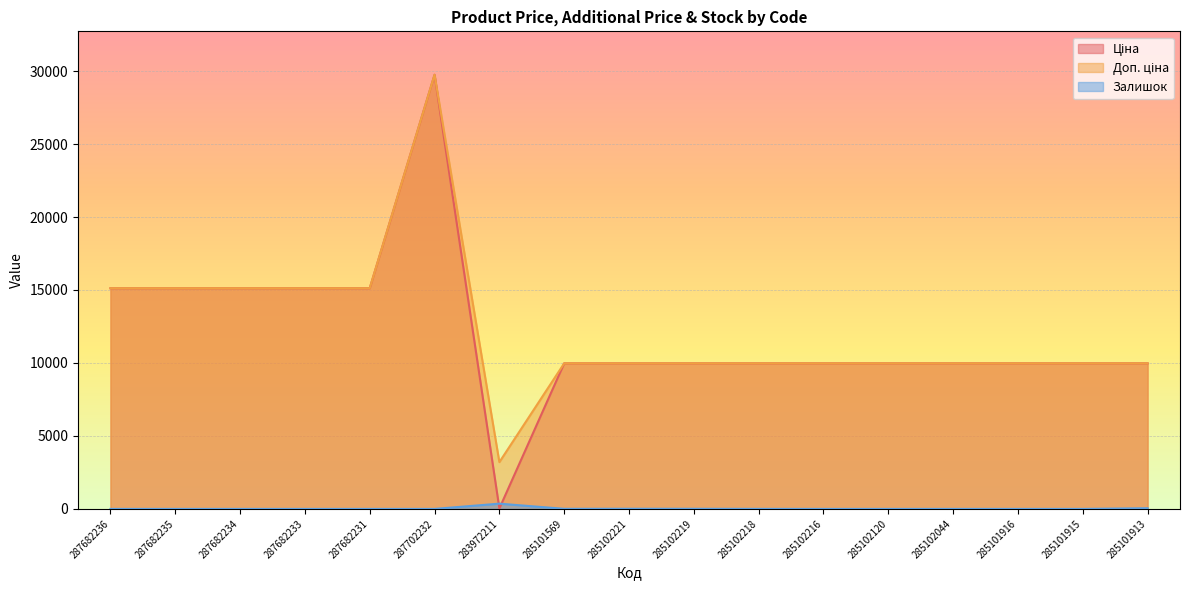

How many lines are shown in the chart?

3